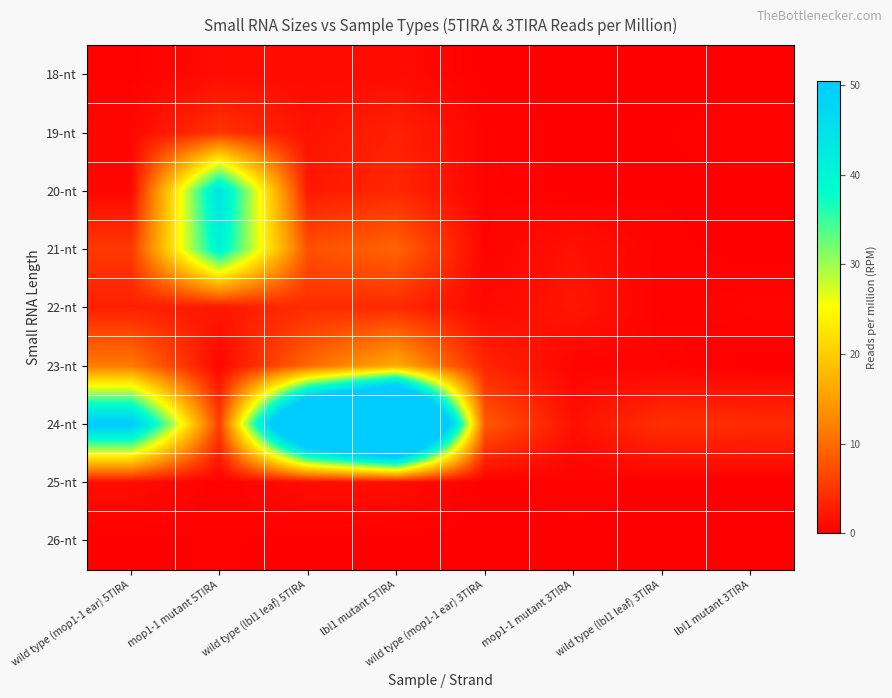

How many categories are shown in the chart?

8